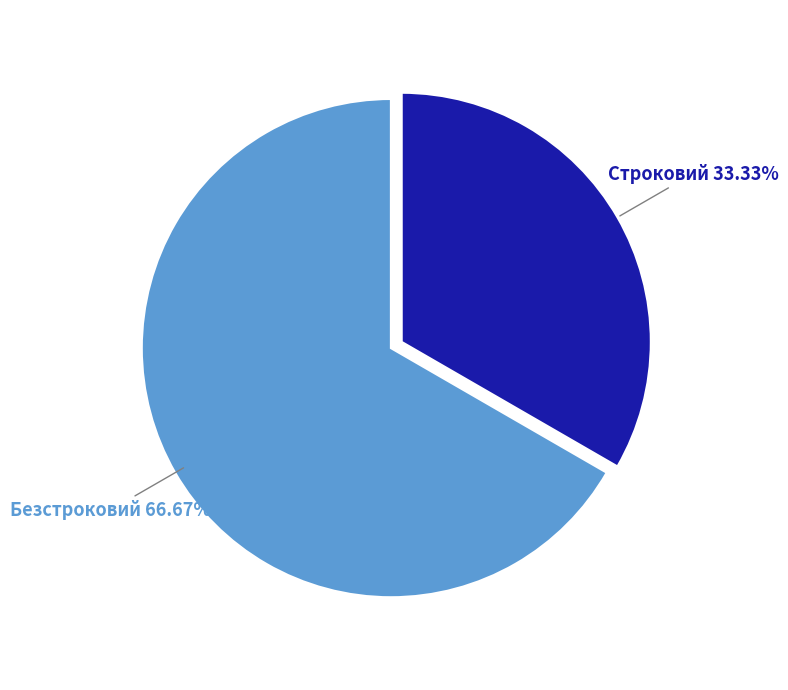

To the nearest percent, what is the difference between the largest and smallest slice percentages?

33%